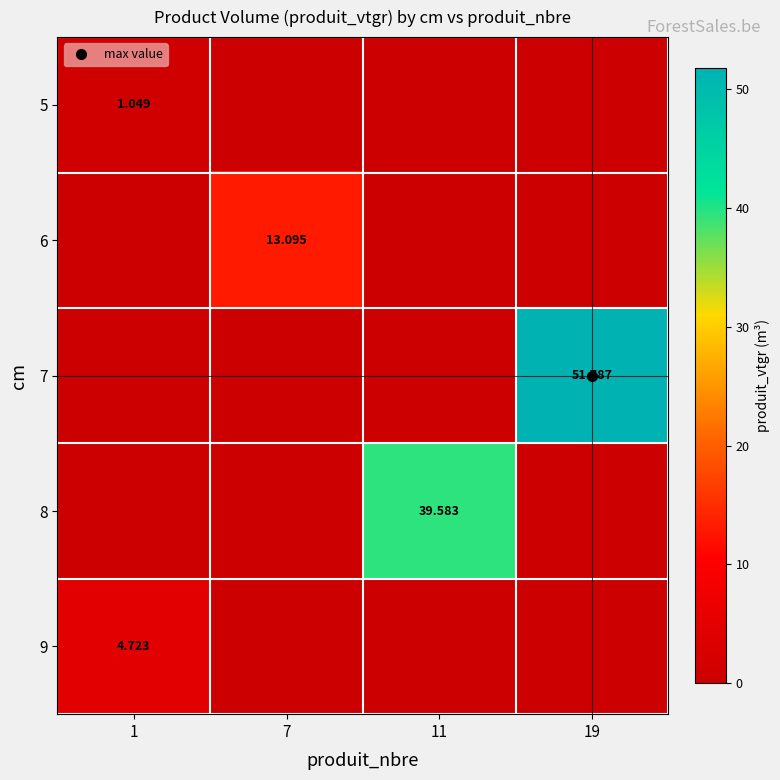

Which label corresponds to the largest value in the chart?

19